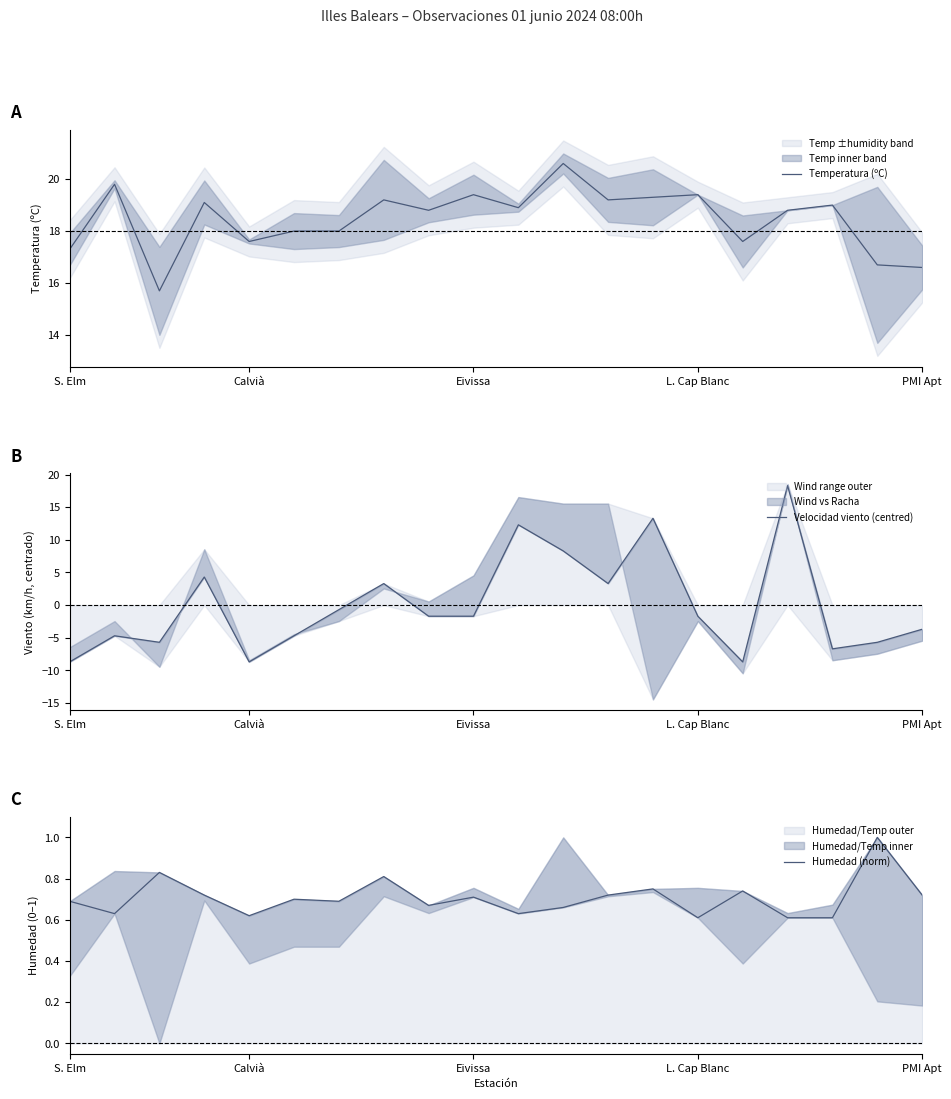

What is the sum of all Humedad (norm) values?

14.1